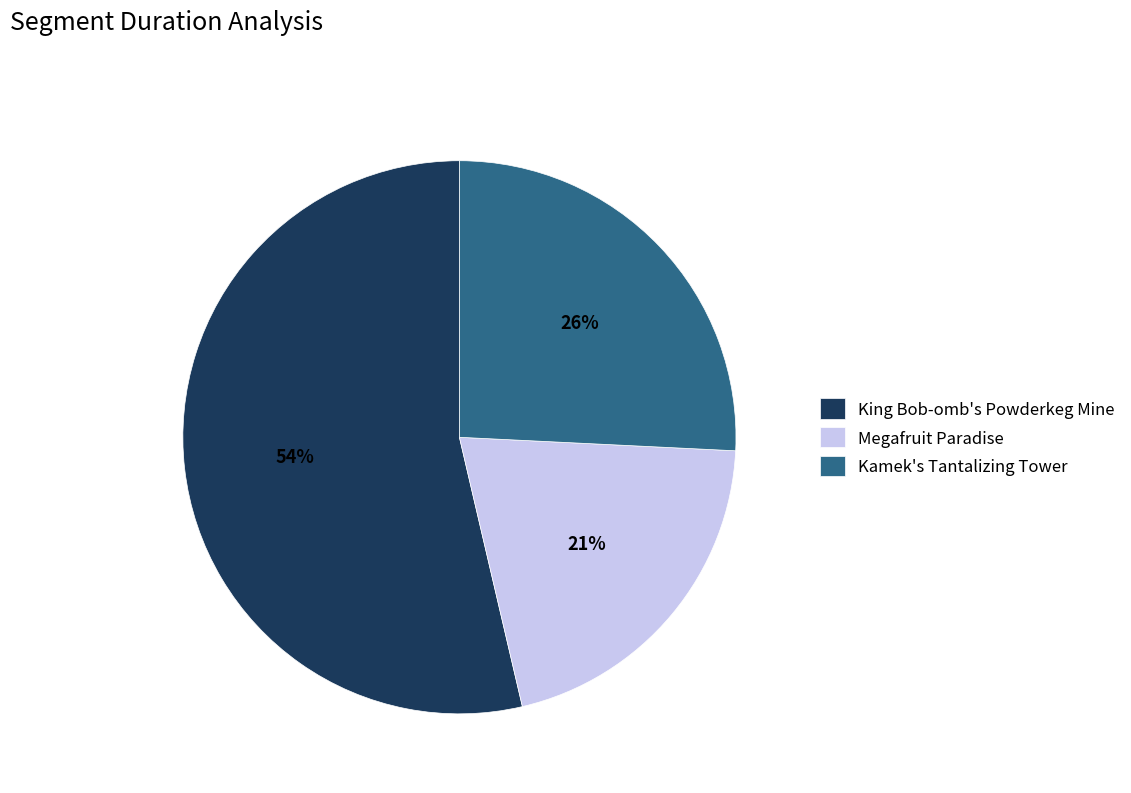

The Megafruit Paradise slice represents 30% of the pie. True or false?

False